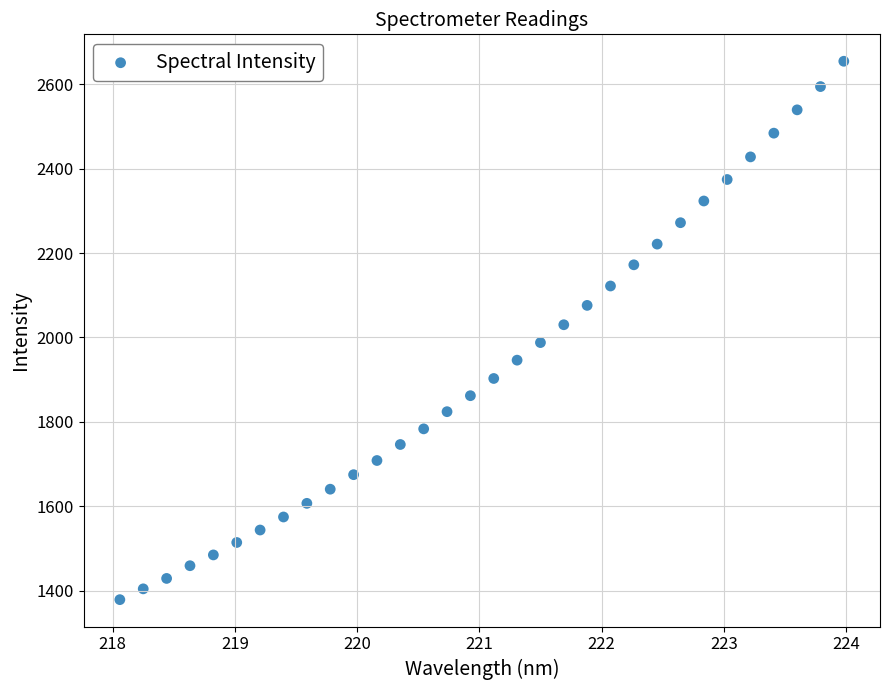

What is the range of Y values (max minus min)?

1275.7